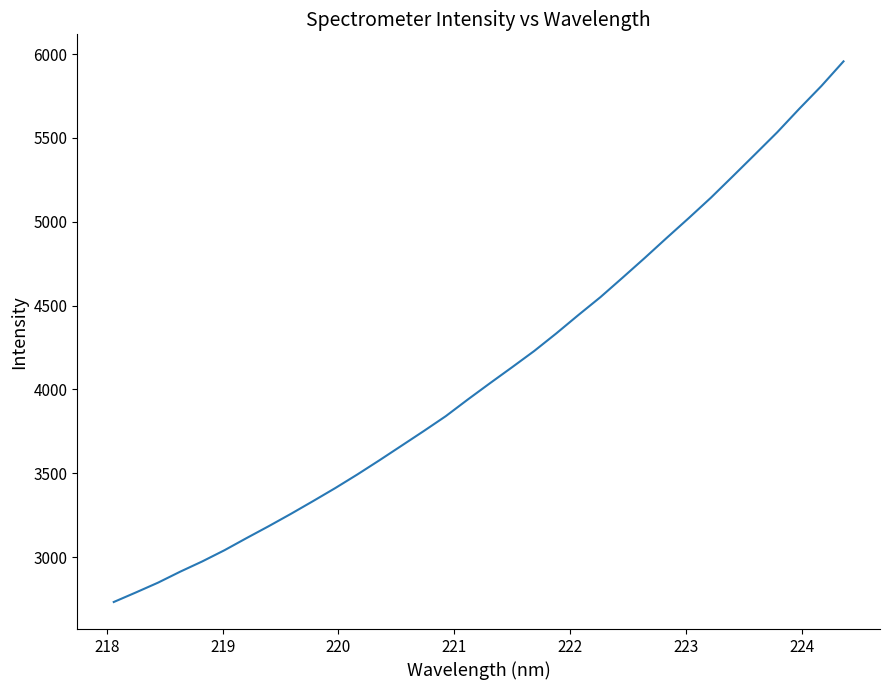

What is the greatest value displayed?

5957.0